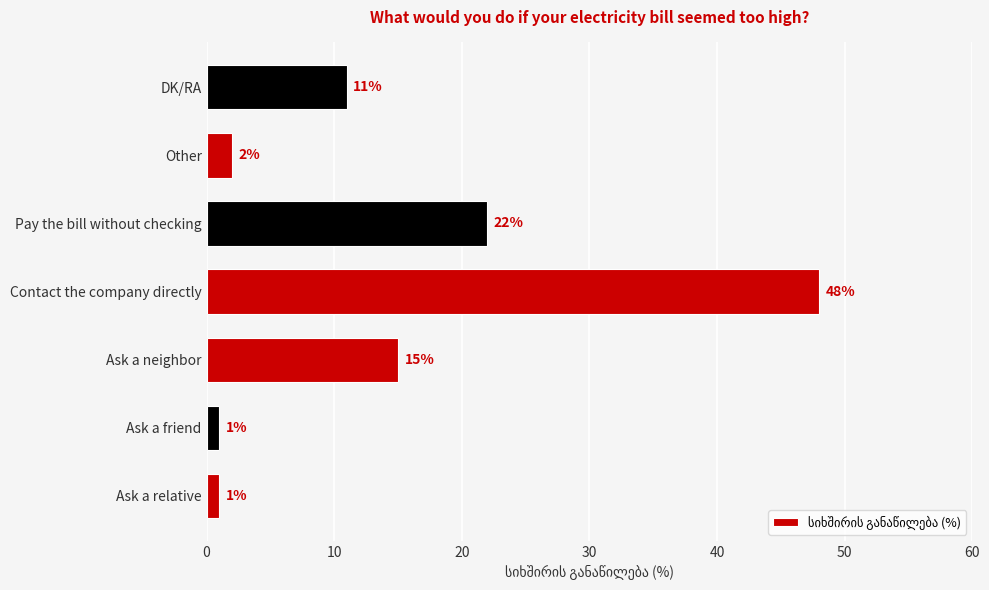

Read the value at Contact the company directly, to the nearest 5.

50